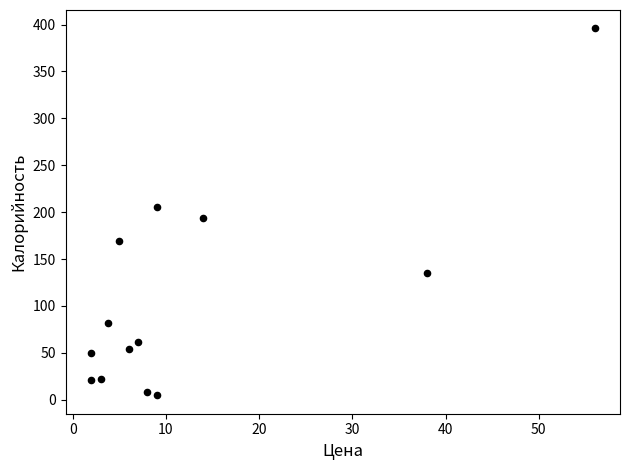

What is the range of Y values (max minus min)?

391.3